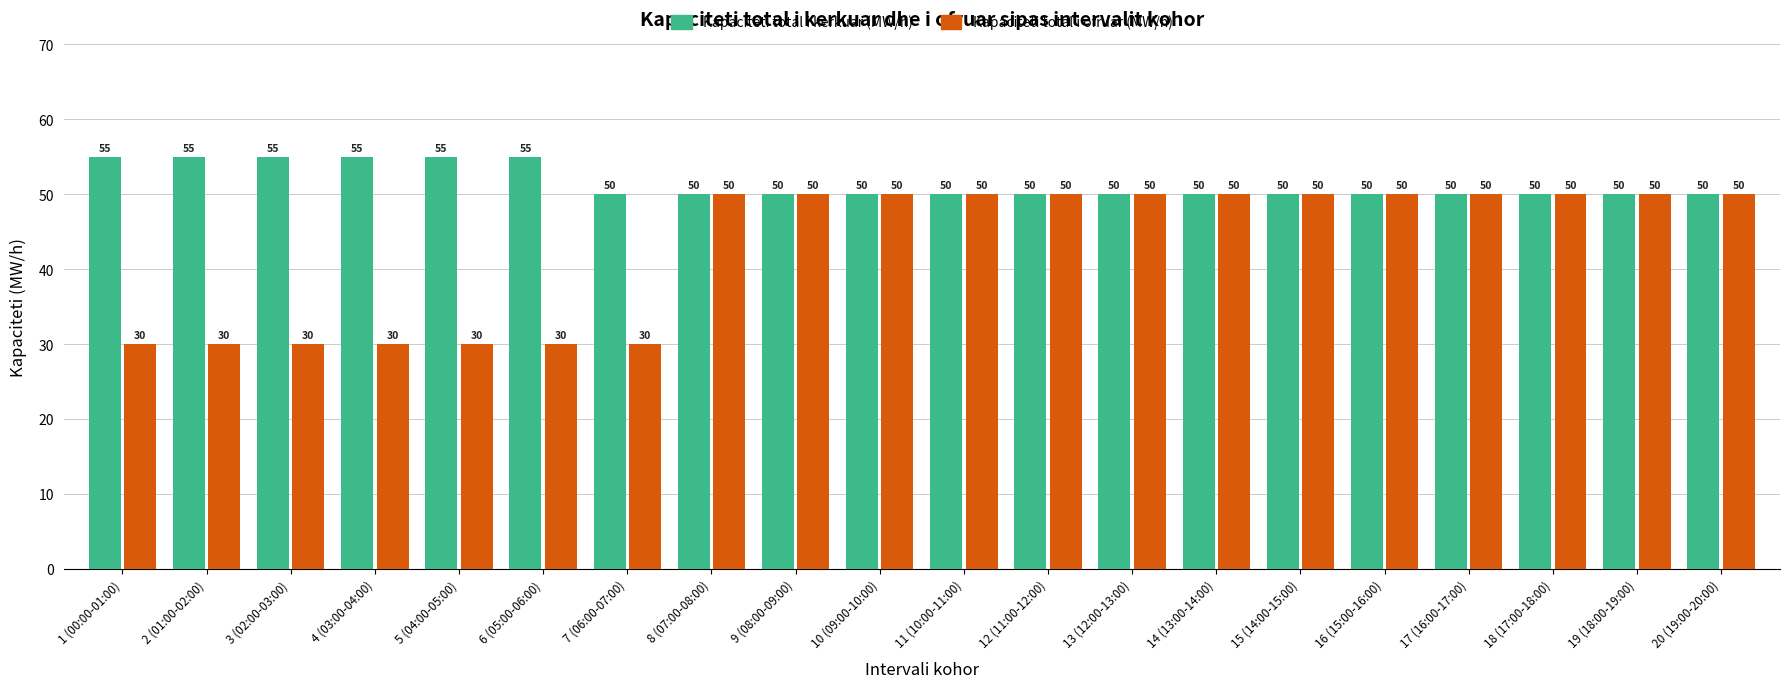

List the series in order of their peak value, lowest first.

Kapaciteti total i ofruar (MW/h), Kapaciteti total i kerkuar (MW/h)